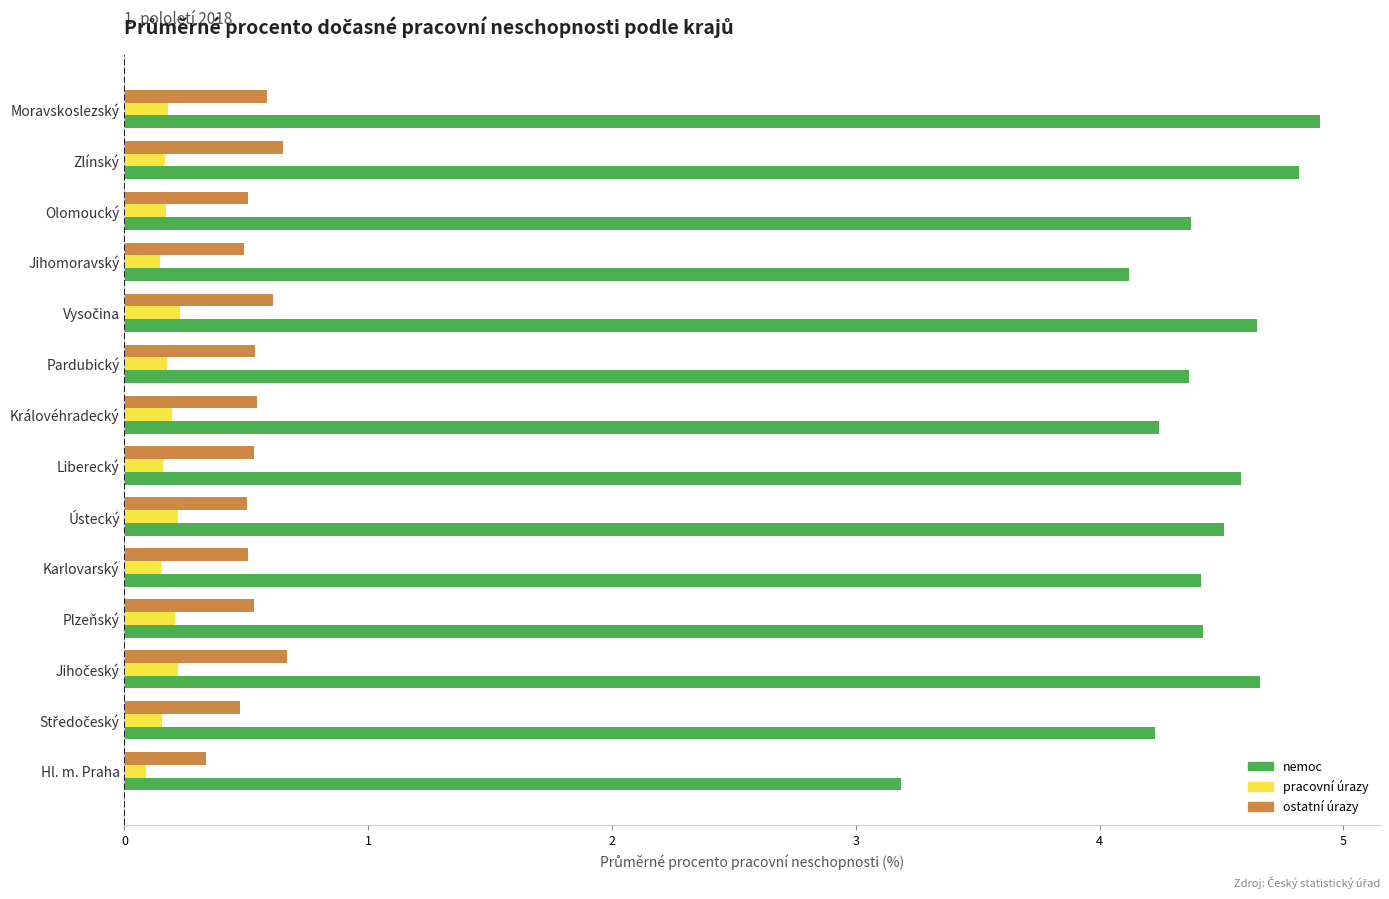

What is the difference between the second highest and minimum values in the ostatní úrazy series?

0.3